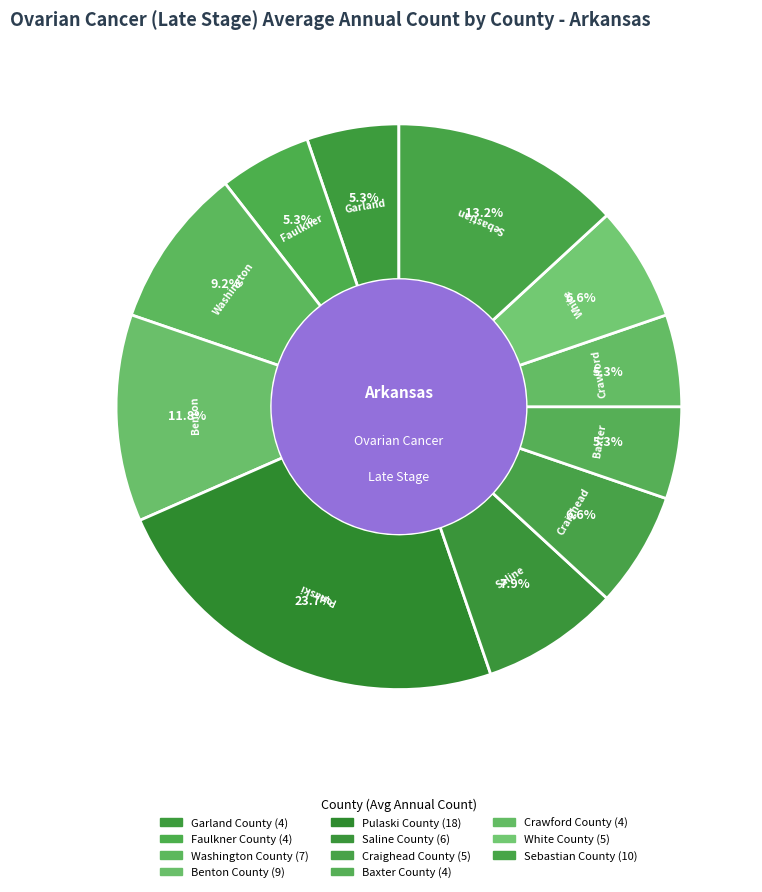

How many slices are in this pie chart?

11